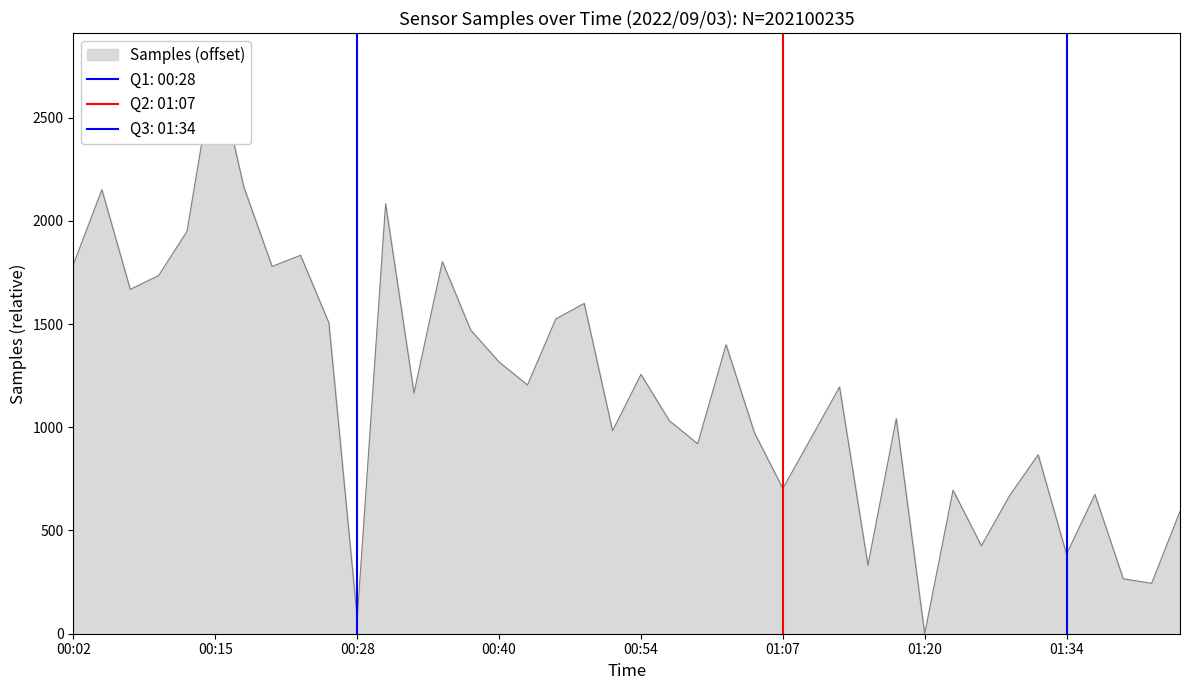

How many lines are shown in the chart?

1